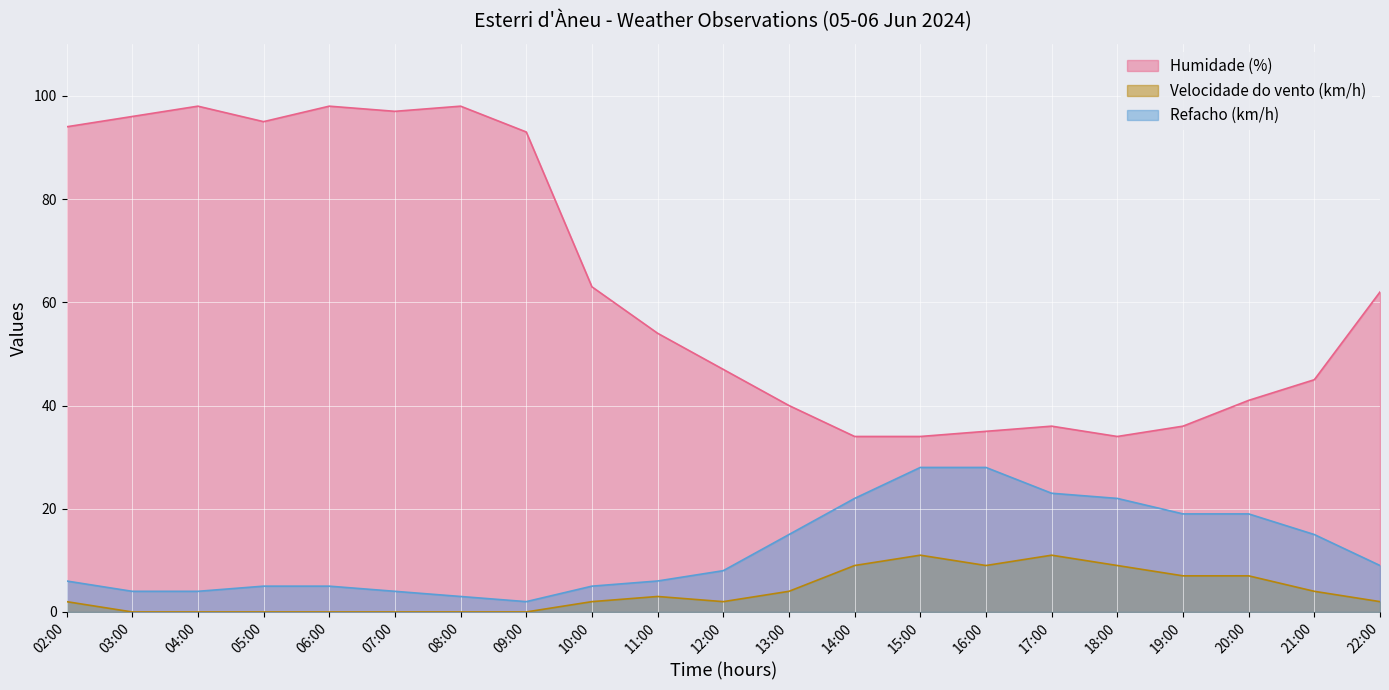

Where is the first local minimum for Refacho (km/h)?

09:00